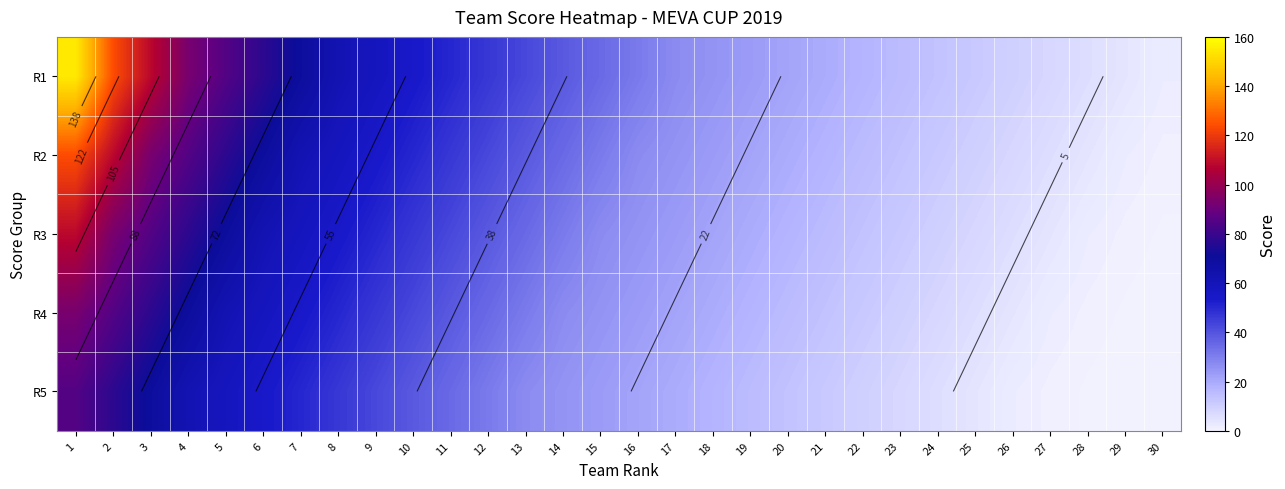

List the series in order of their overall mean, highest first.

R1, R2, R3, R4, R5